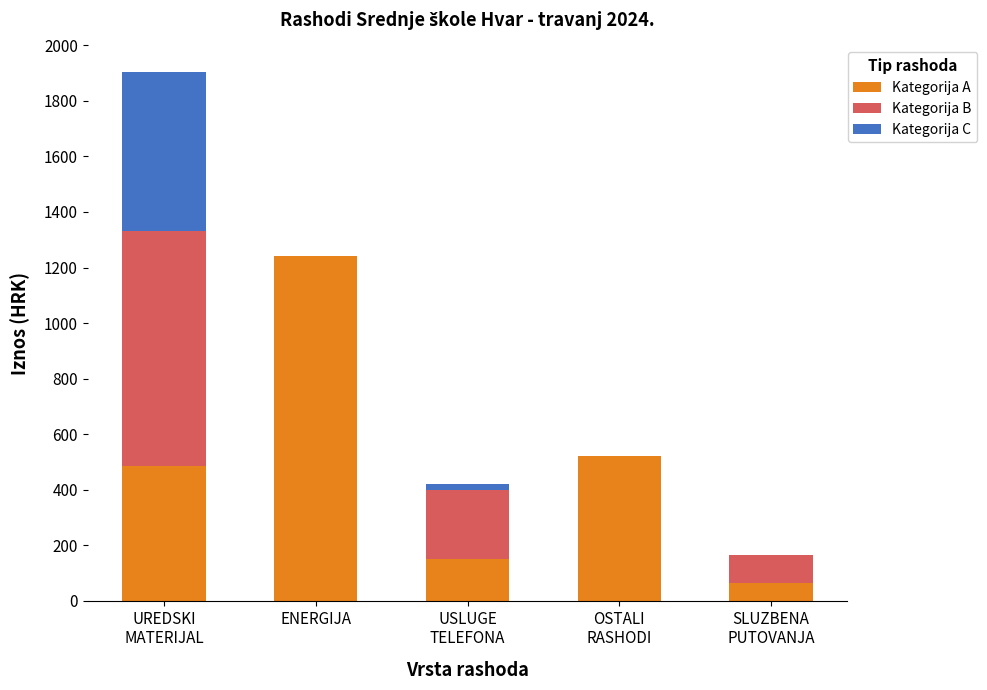

At which label does Kategorija A reach its peak?

ENERGIJA